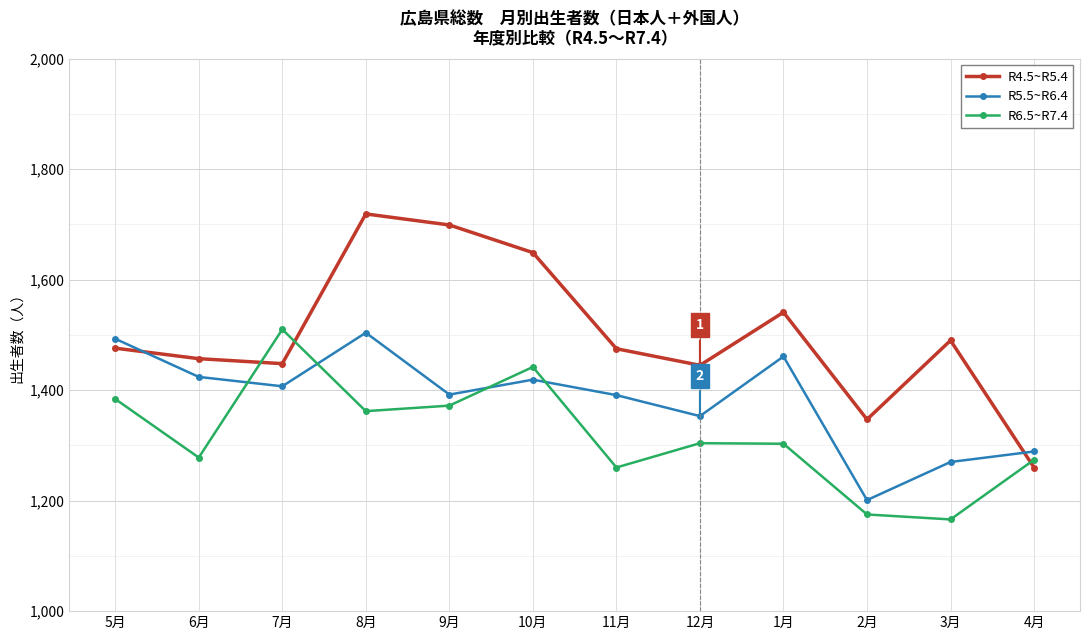

What is the total value across all series at 9月?

4463